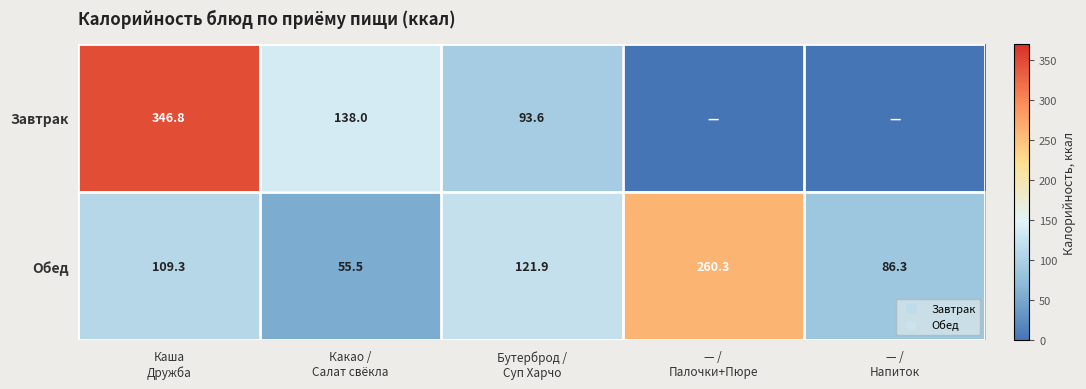

At which label is Завтрак closest to 173?

Какао / Салат свёкла